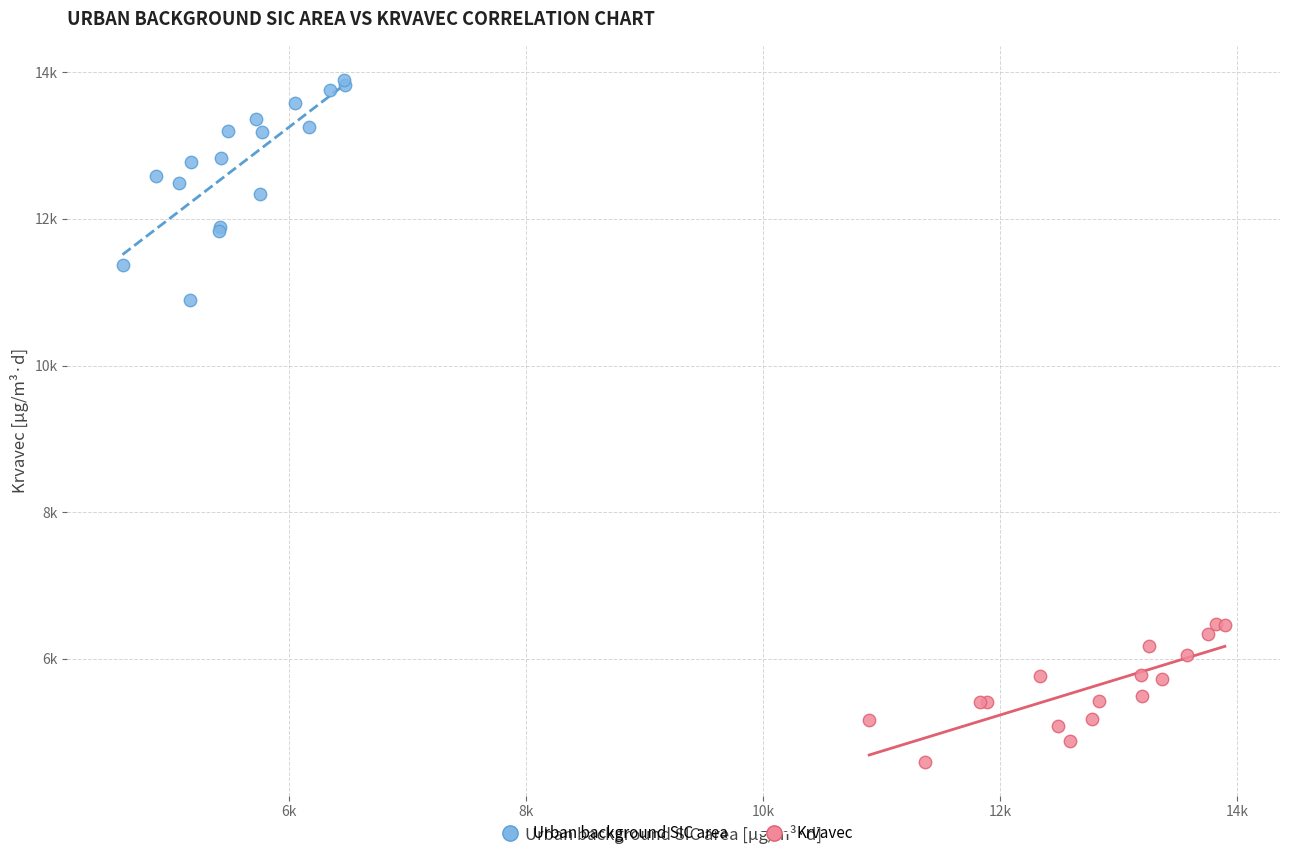

Which series has the largest Y range (max minus min)?

Urban background SIC area